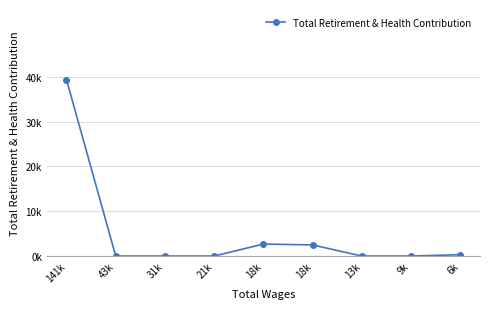

List the labels in order of value, largest first.

141k, 18k, 18k, 6k, 43k, 31k, 21k, 13k, 9k